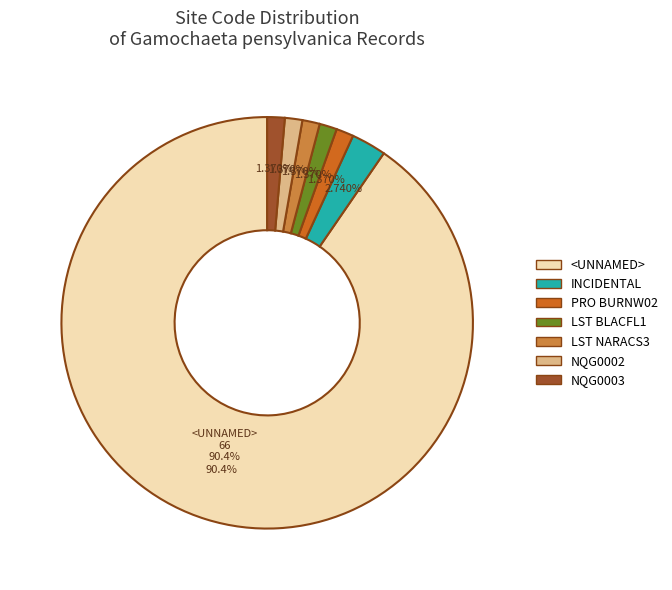

Which category has the biggest portion of the pie?

<UNNAMED>